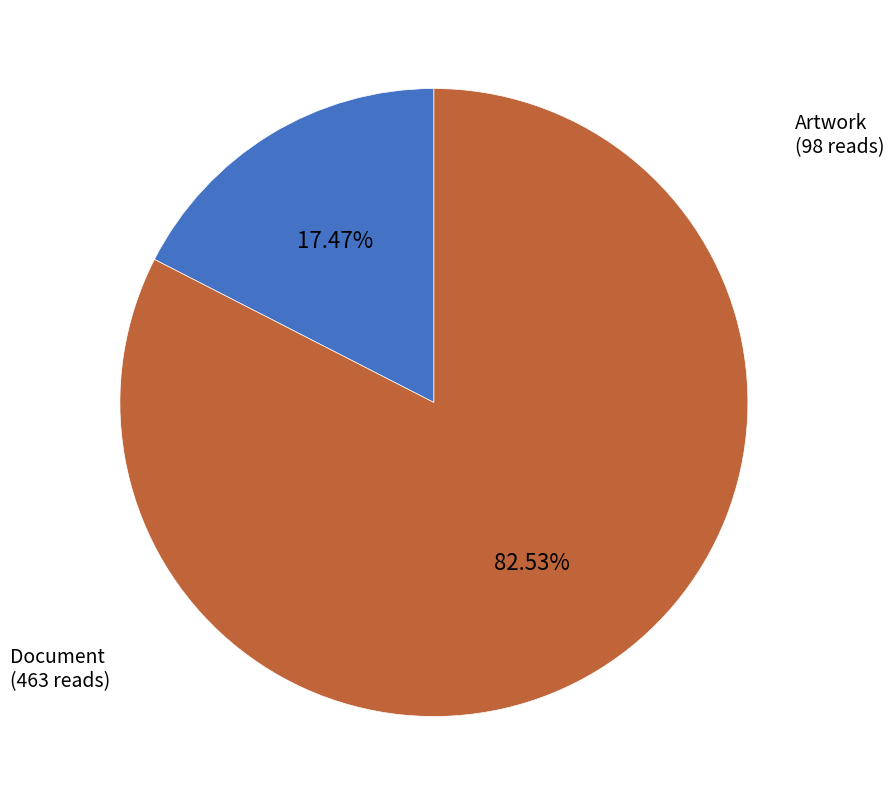

Which category accounts for the majority?

Document